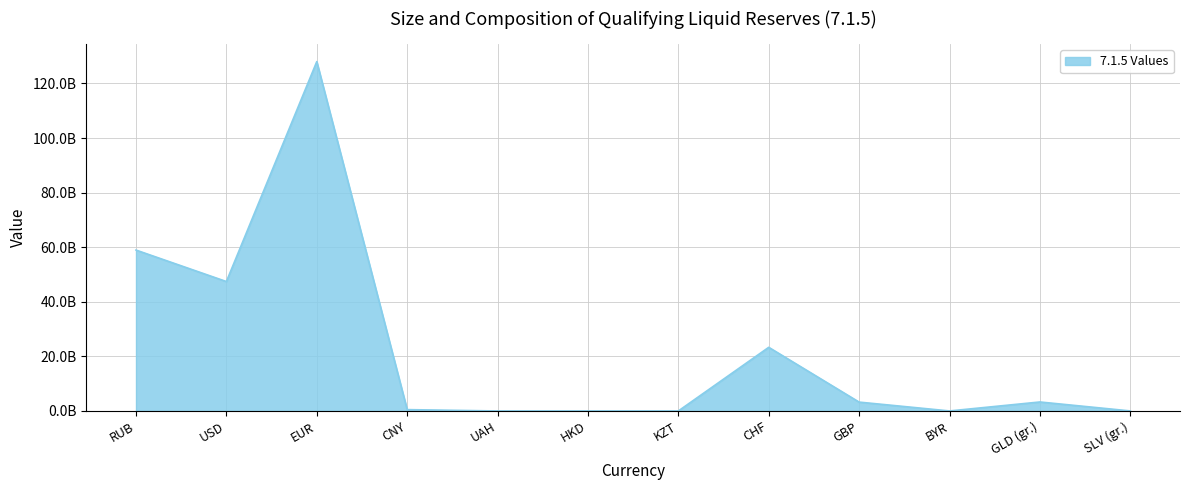

Reading left to right, list all the values displayed in this chart.

RUB=58947631280.9	USD=47419760075.4	EUR=127990836363.9	CNY=498673050.1	UAH=5173860.9	HKD=1629177.5	KZT=5351021.8	CHF=23322841606.3	GBP=3251914682.1	BYR=12298165.2	GLD (gr.)=3297144537.6	SLV (gr.)=17832595.0